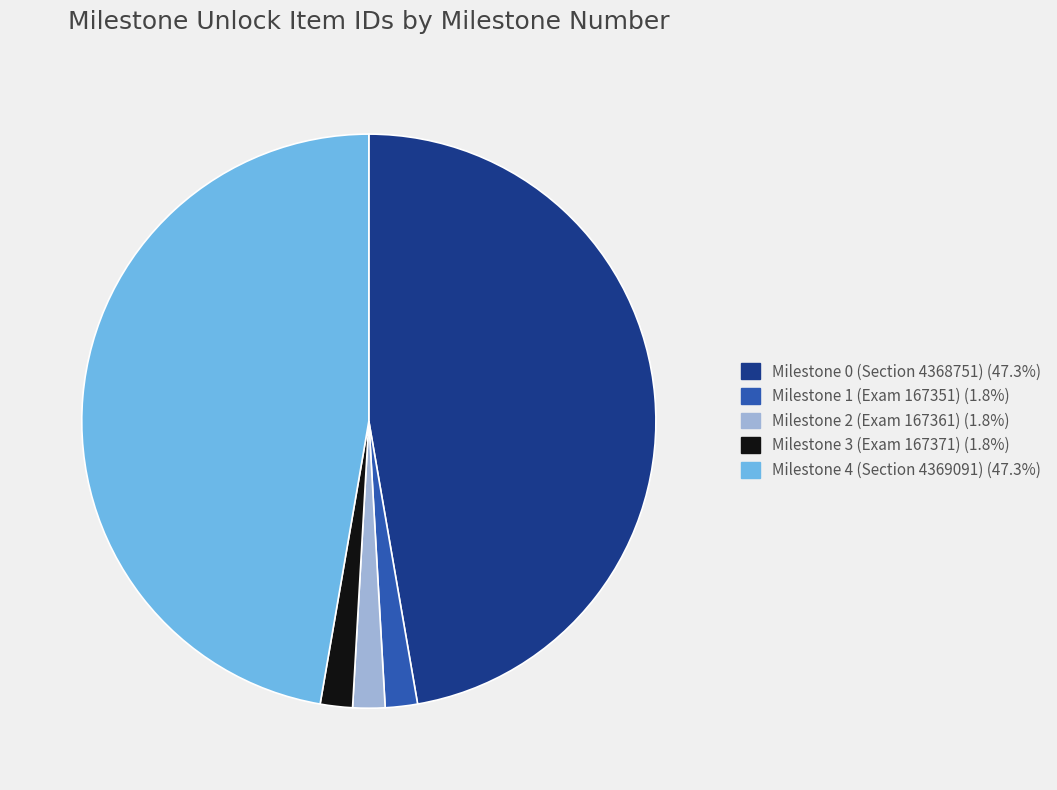

Approximately how many times larger is the value at Milestone 0 (Section 4368751) (47.3%) compared to Milestone 1 (Exam 167351) (1.8%)?

26.1